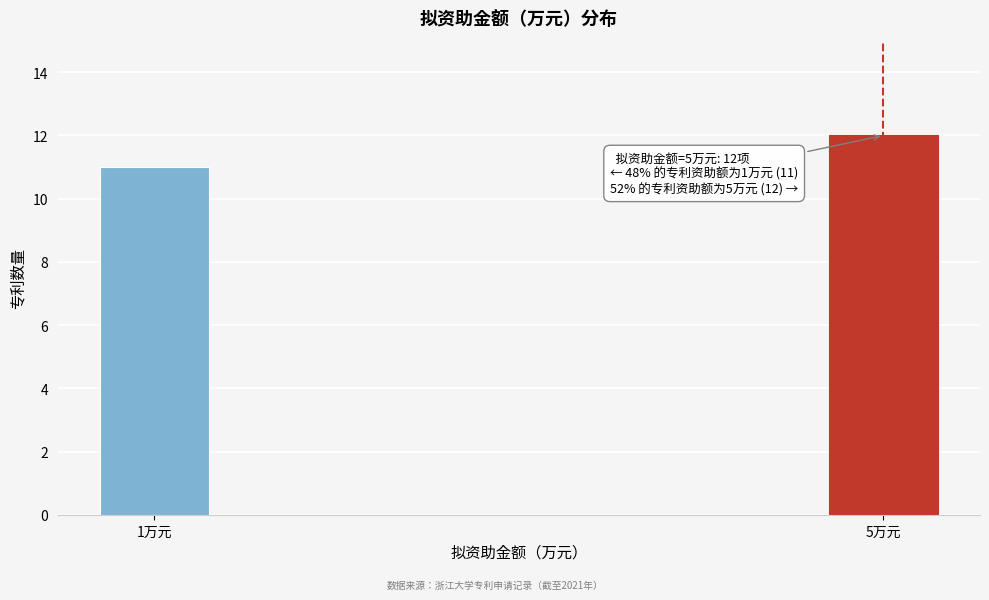

Reading right to left, transcribe all the data shown in this chart.

12	11